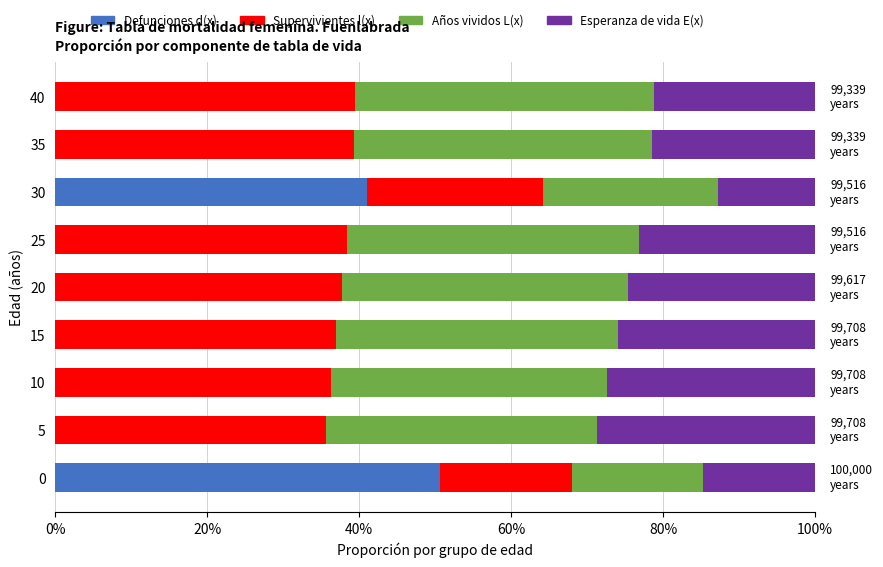

What are all the series names shown in the legend?

Defunciones d(x), Supervivientes l(x), Años vividos L(x), Esperanza de vida E(x)